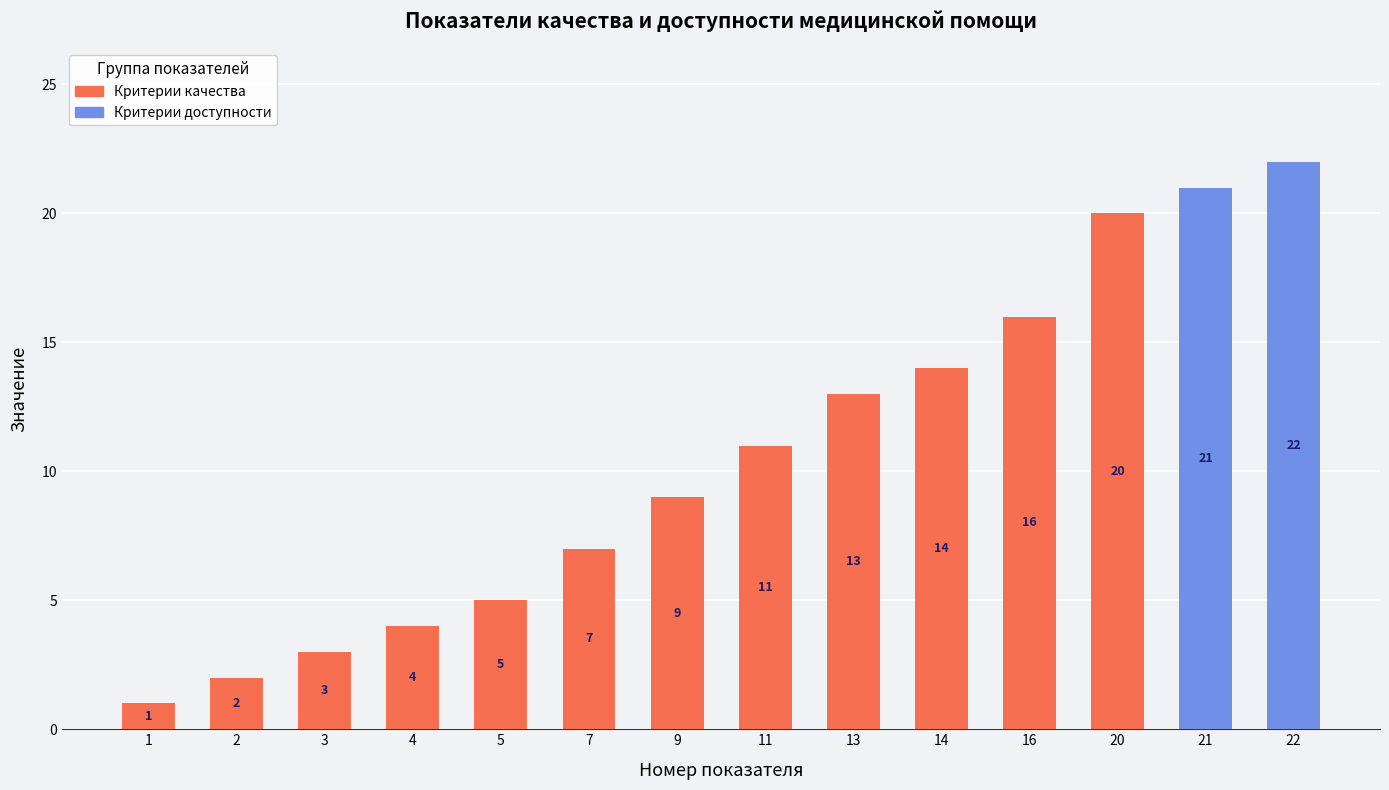

Are the bars grouped side by side (vs. stacked)?

No